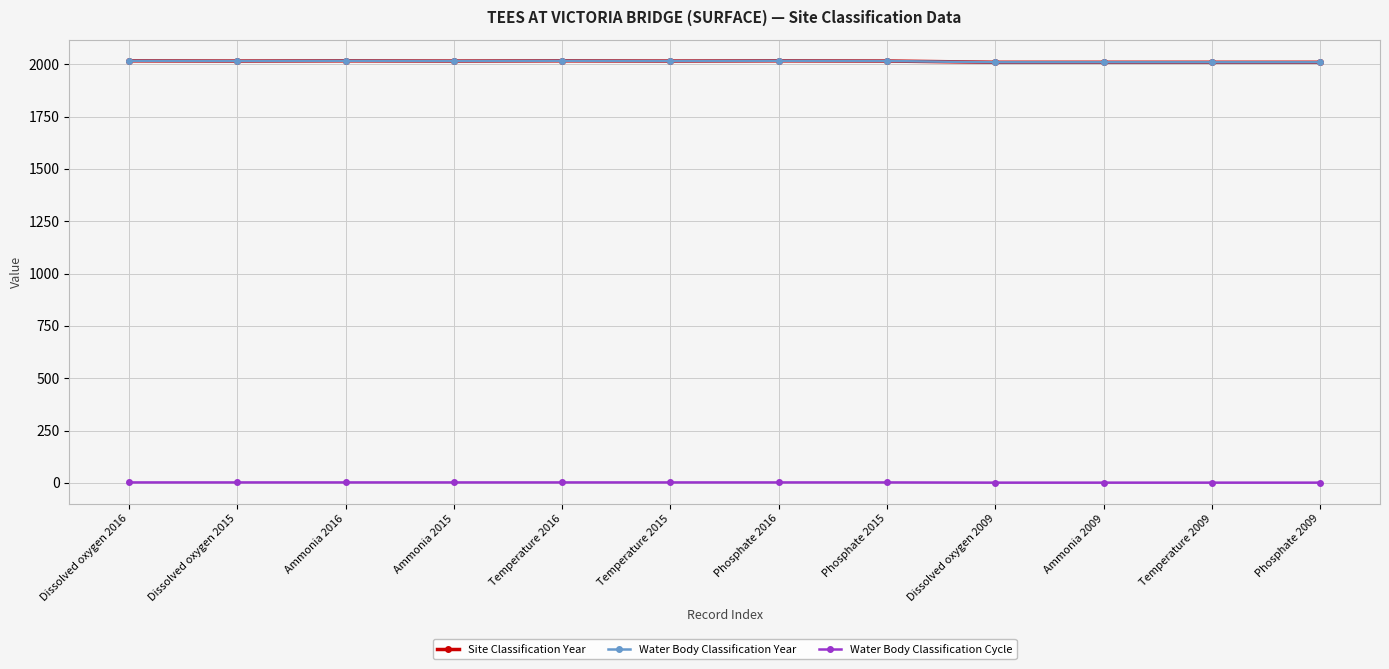

Which series has the widest spread of values?

Site Classification Year